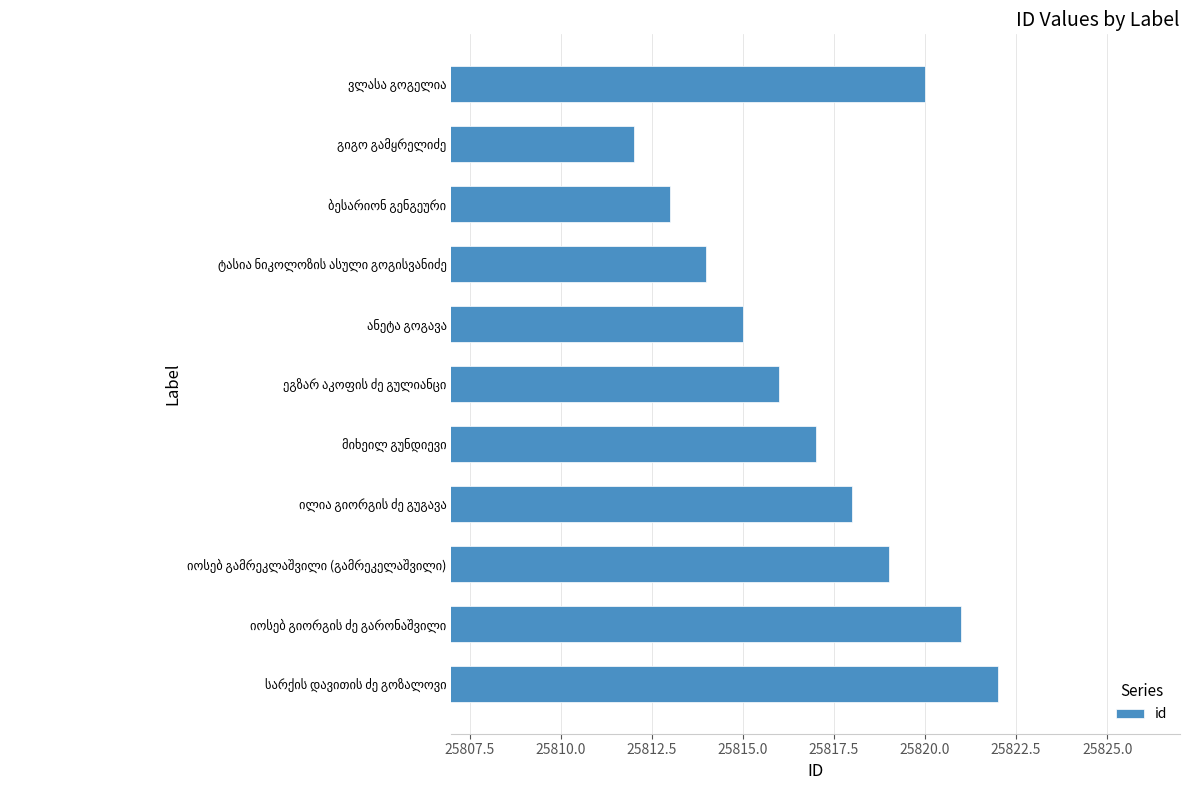

What is the difference between the maximum and minimum values?

10